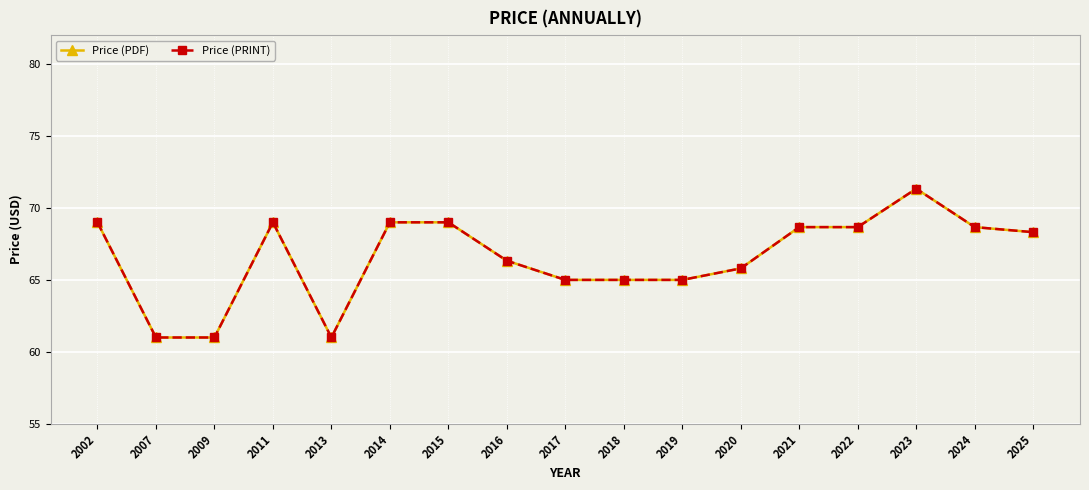

What is the value of the Price (PDF) point at the 17th from the left?

68.3